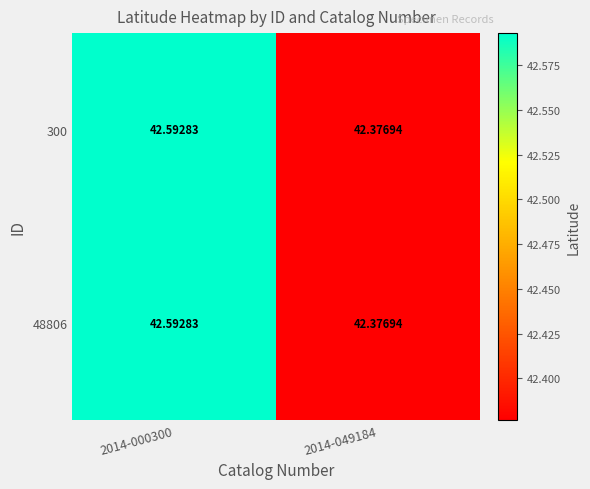

Rank the series by their maximum value, from lowest to highest.

300, 48806